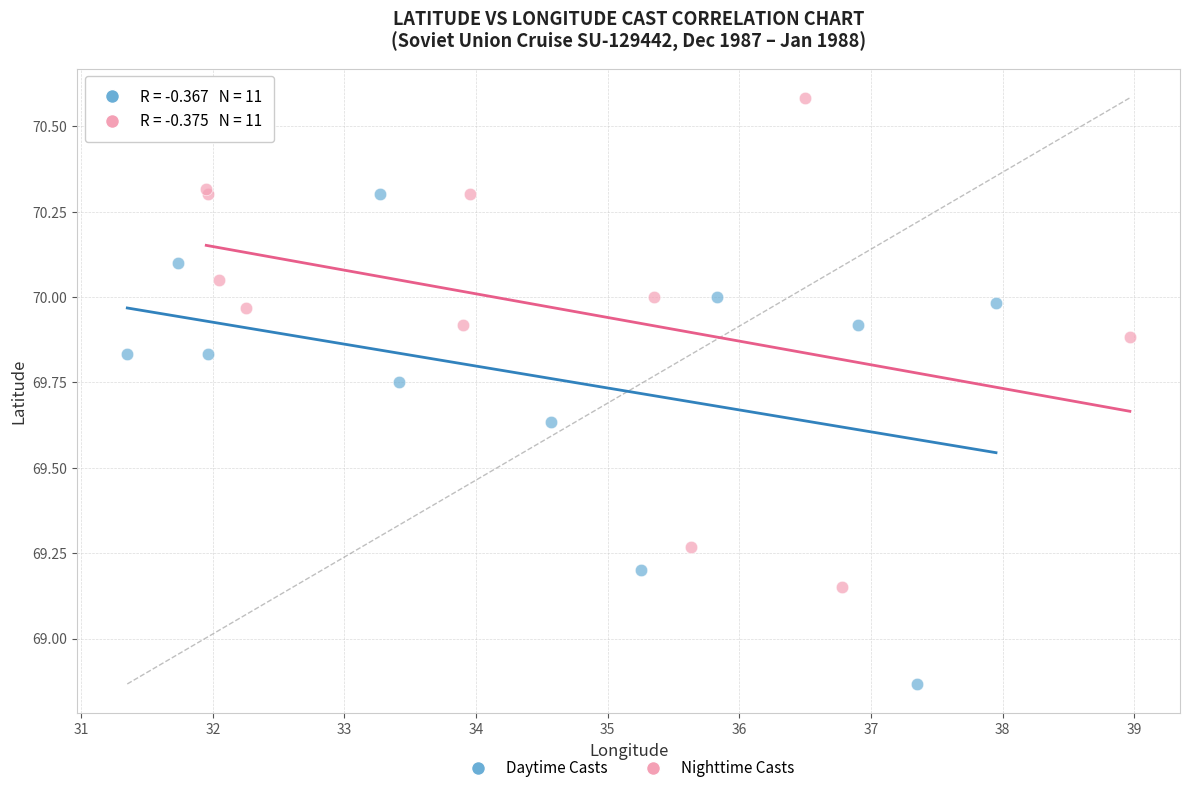

Which series reaches the maximum Y coordinate?

Nighttime Casts